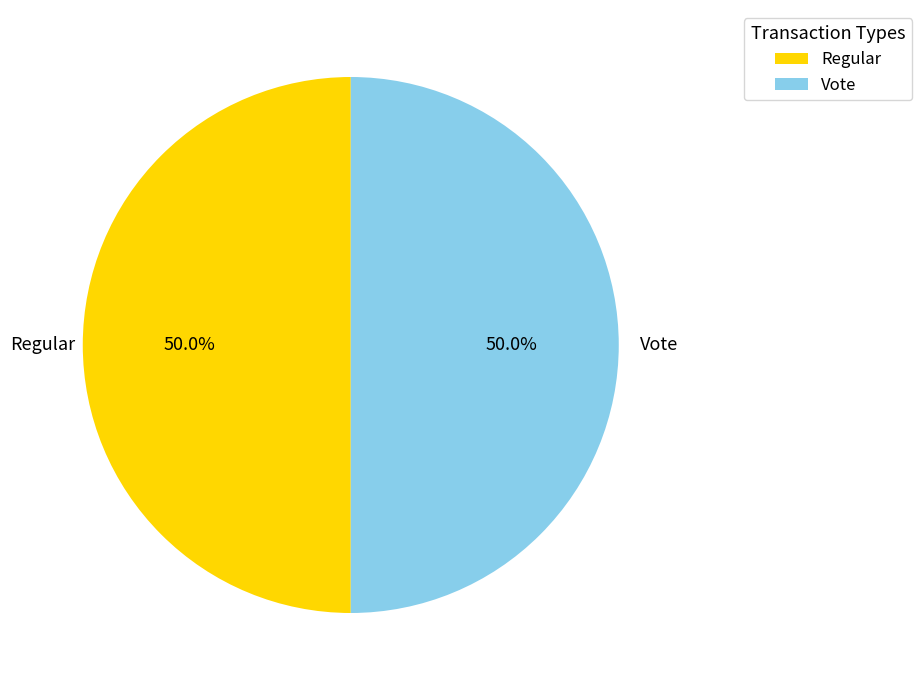

To the nearest percent, what portion does Vote represent?

50%